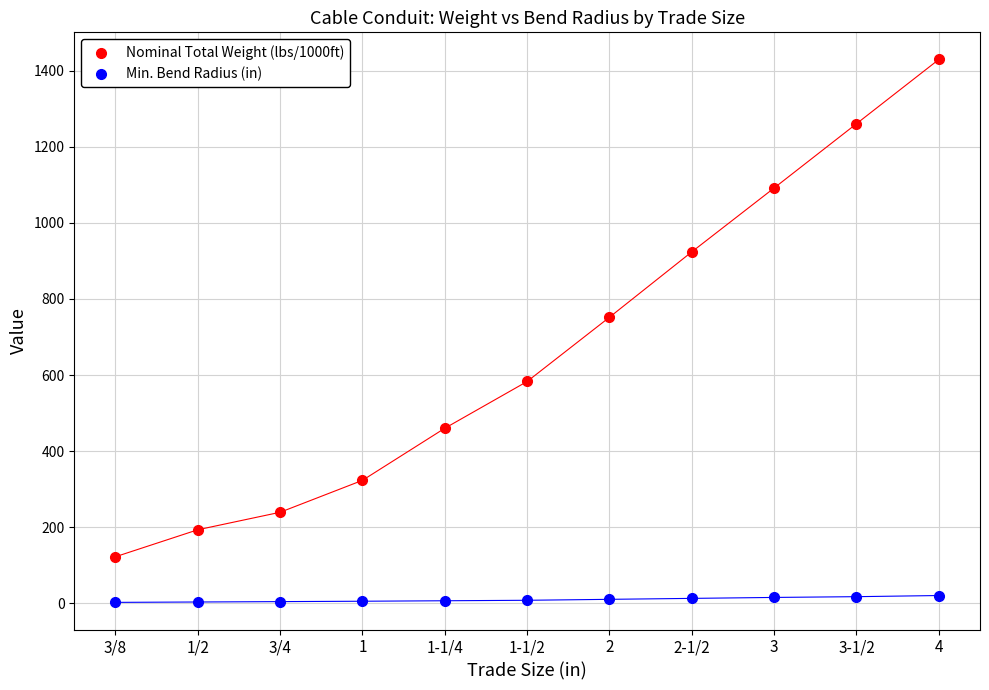

Which series has the largest Y range (max minus min)?

Nominal Total Weight (lbs/1000ft)